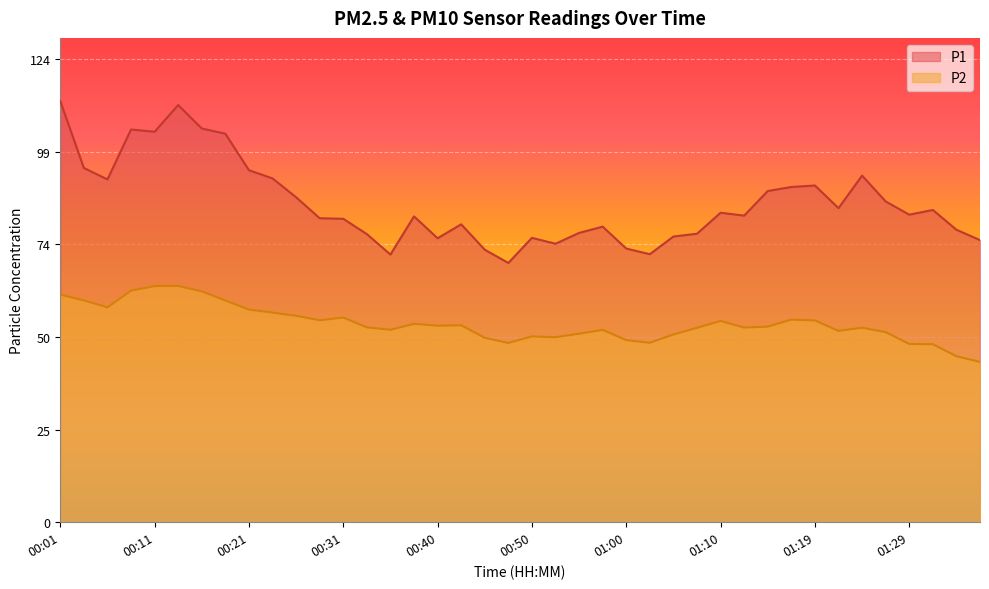

What position from the left is 00:55?

23